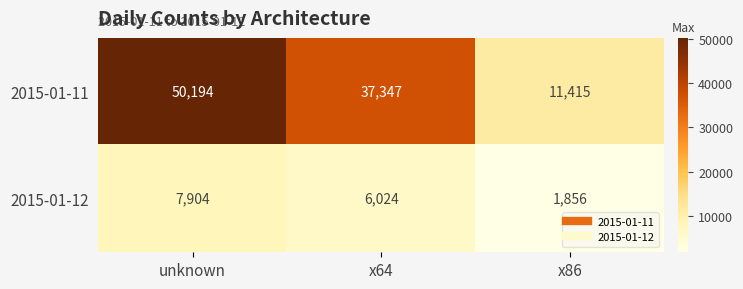

Read the 2015-01-11 value at unknown, to the nearest 50.

50200